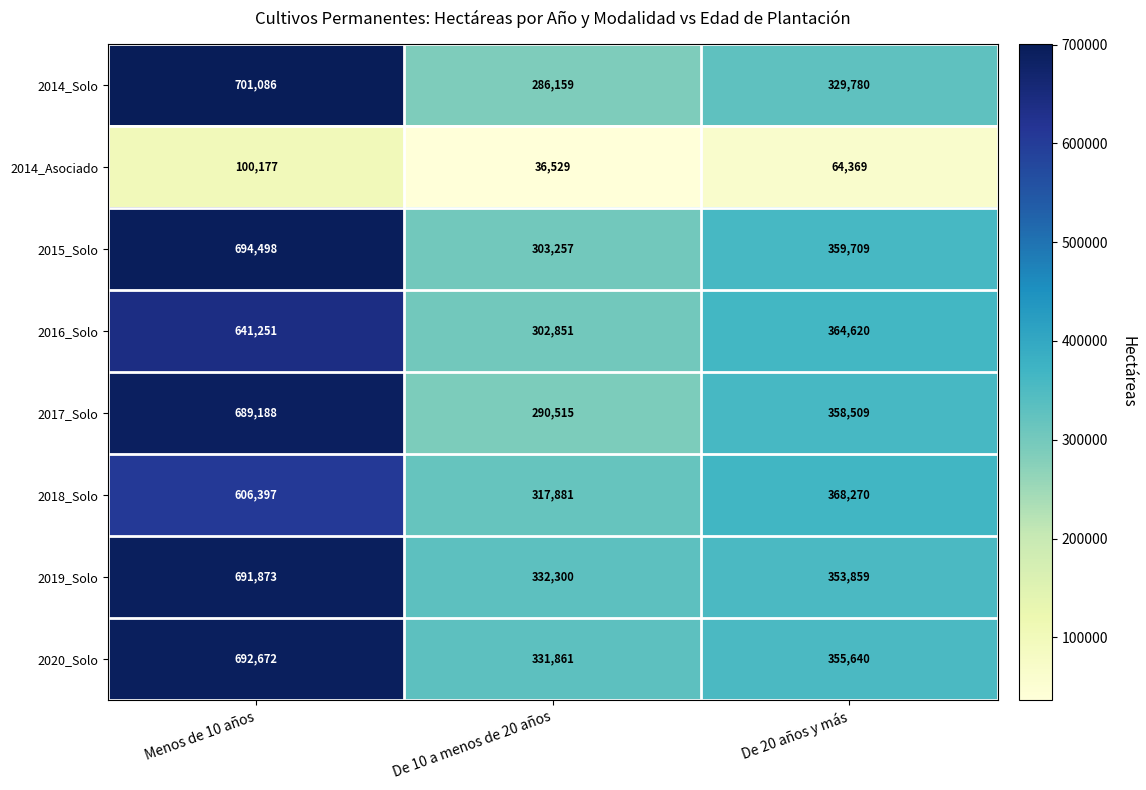

How many series are shown in this chart?

8